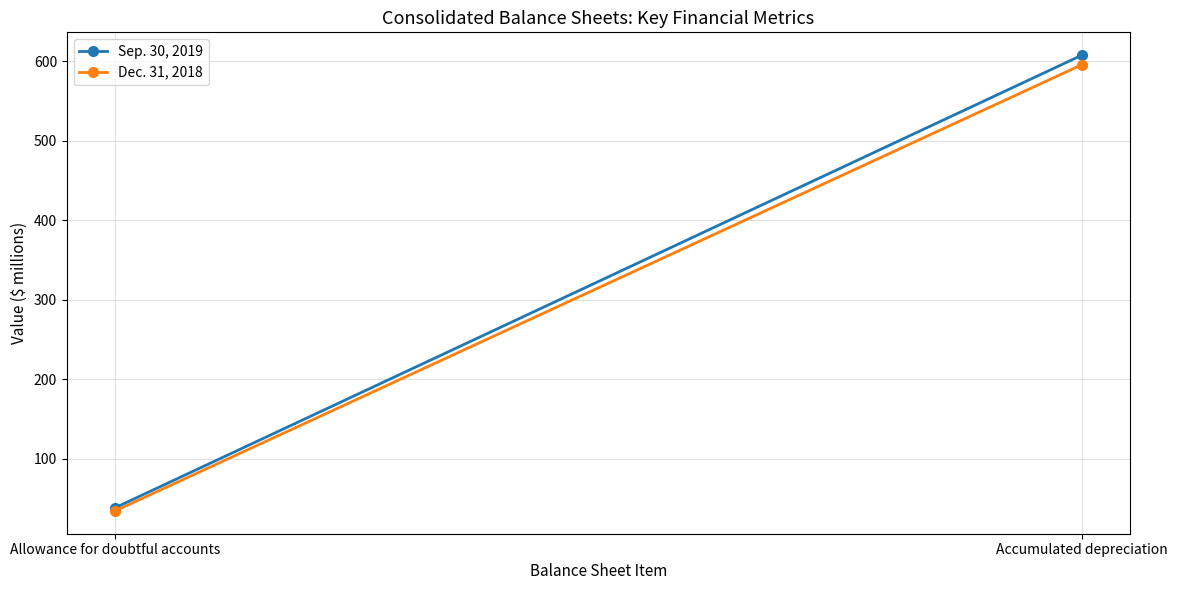

Between Accumulated depreciation and Allowance for doubtful accounts, which is larger?

Accumulated depreciation